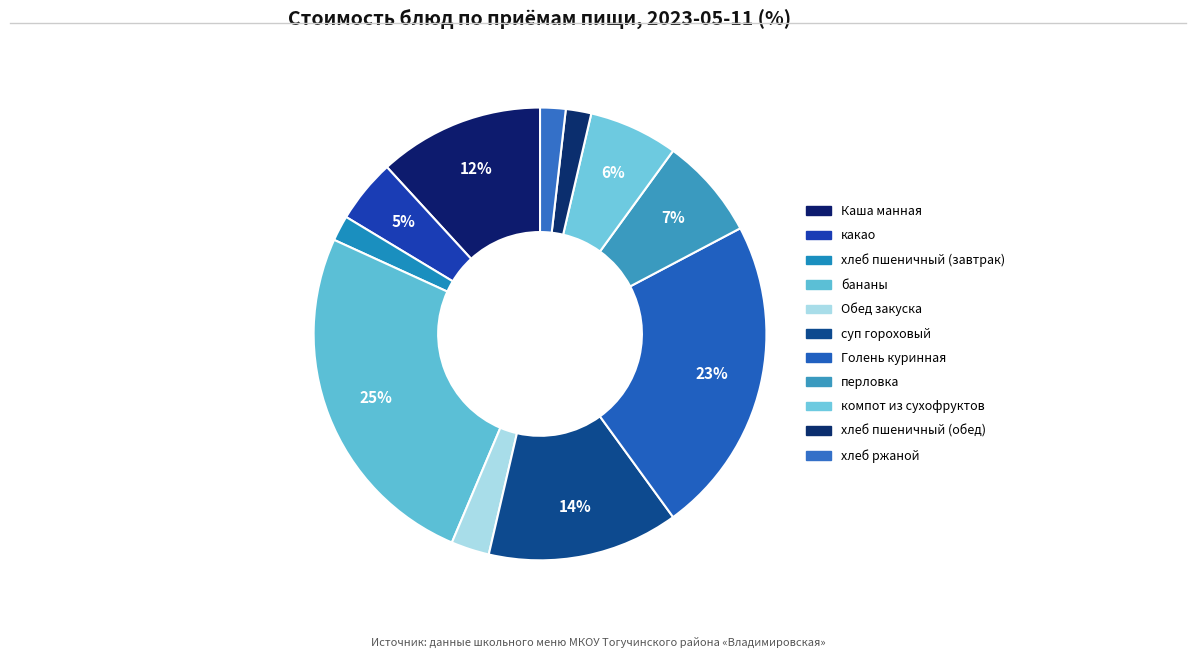

To the nearest percent, what percentage of the pie is Каша манная?

12%